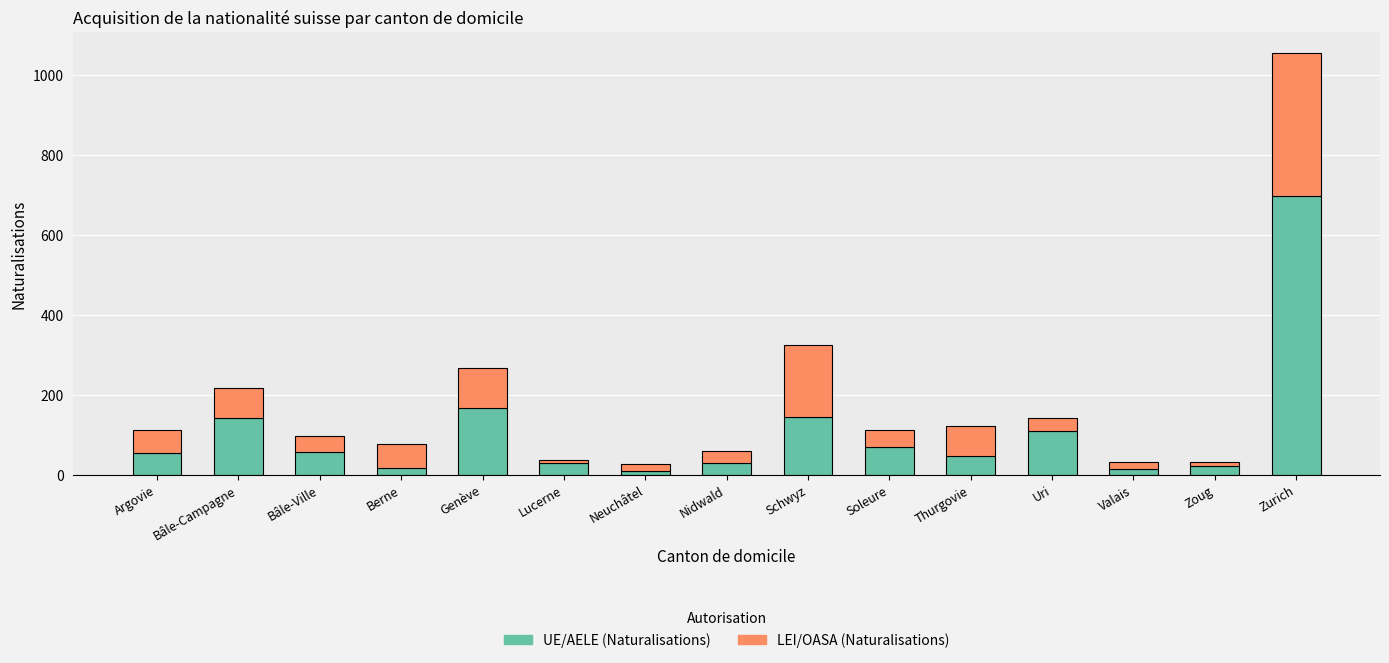

What is the total value across all series at Uri?

143